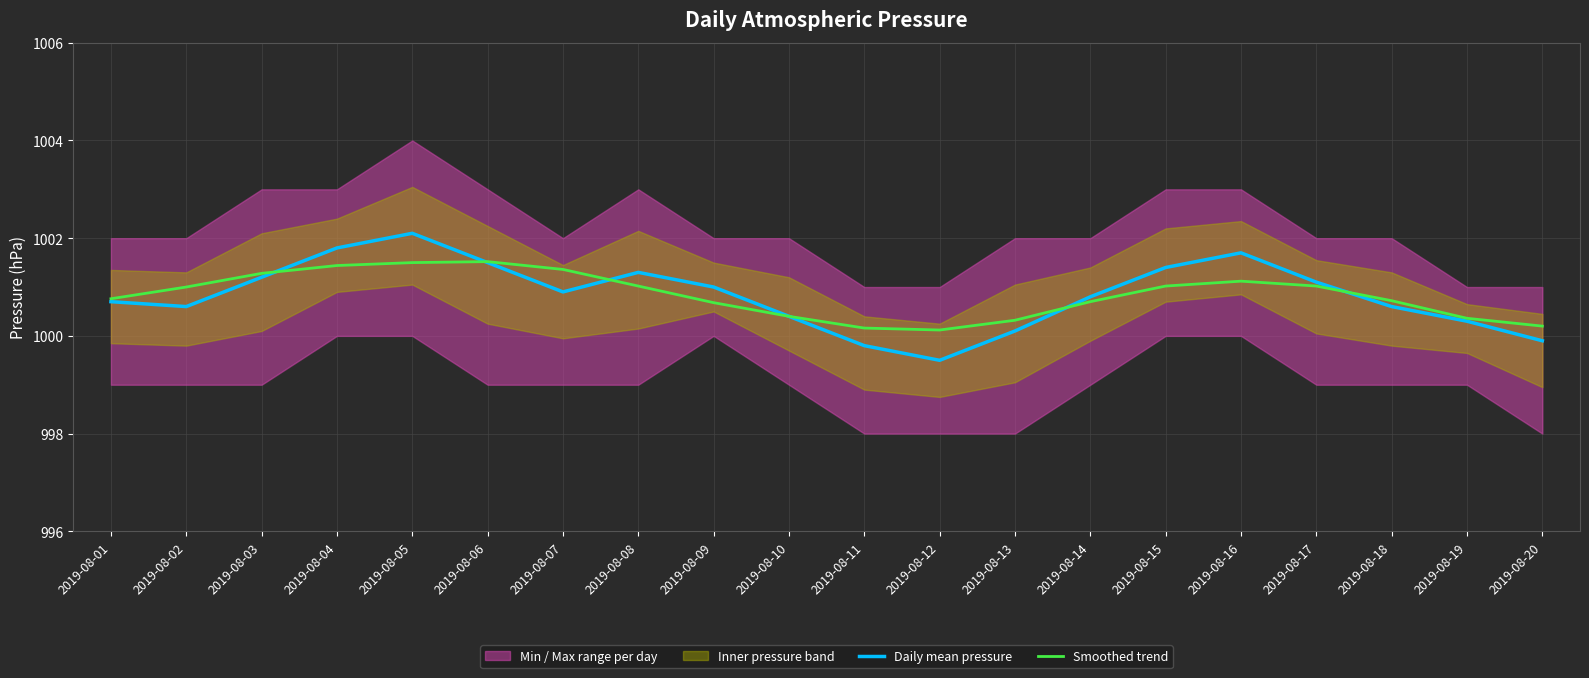

Where is Smoothed trend nearest to the value 1000?

2019-08-12